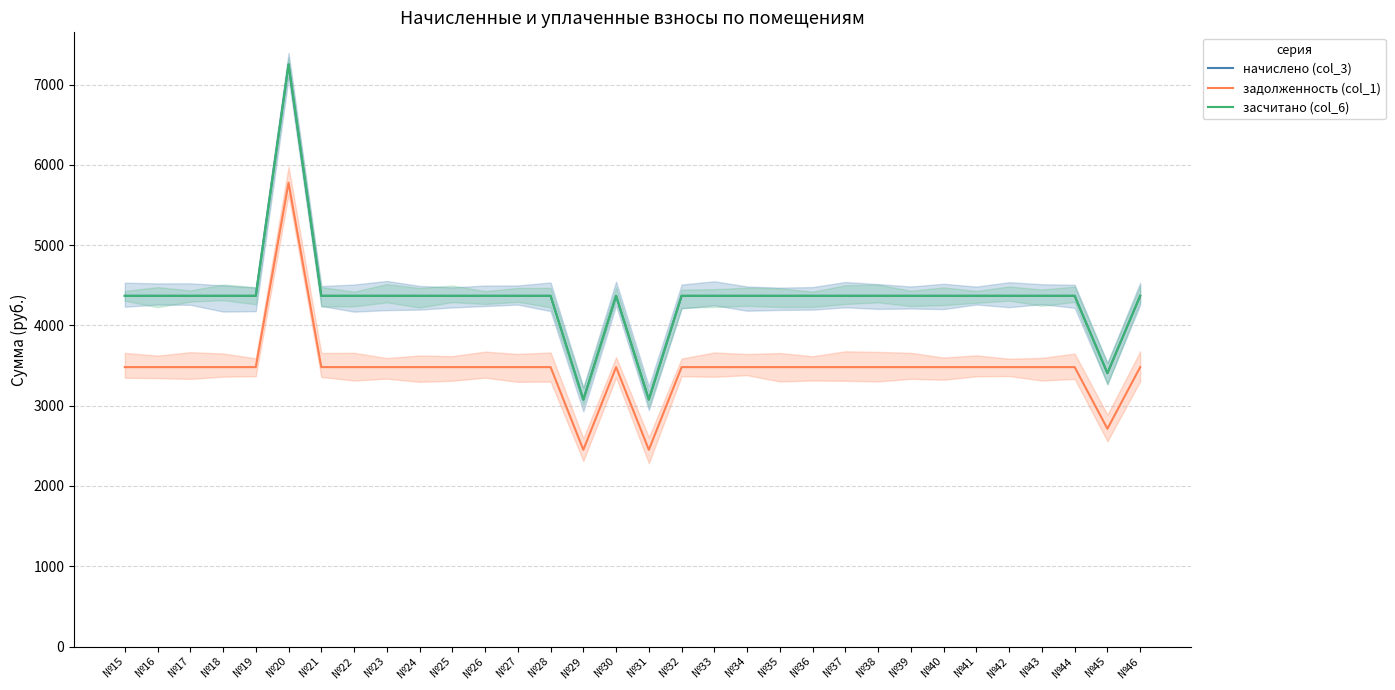

What is the value of the задолженность (col_1) point at the 11th from the left?

3480.0